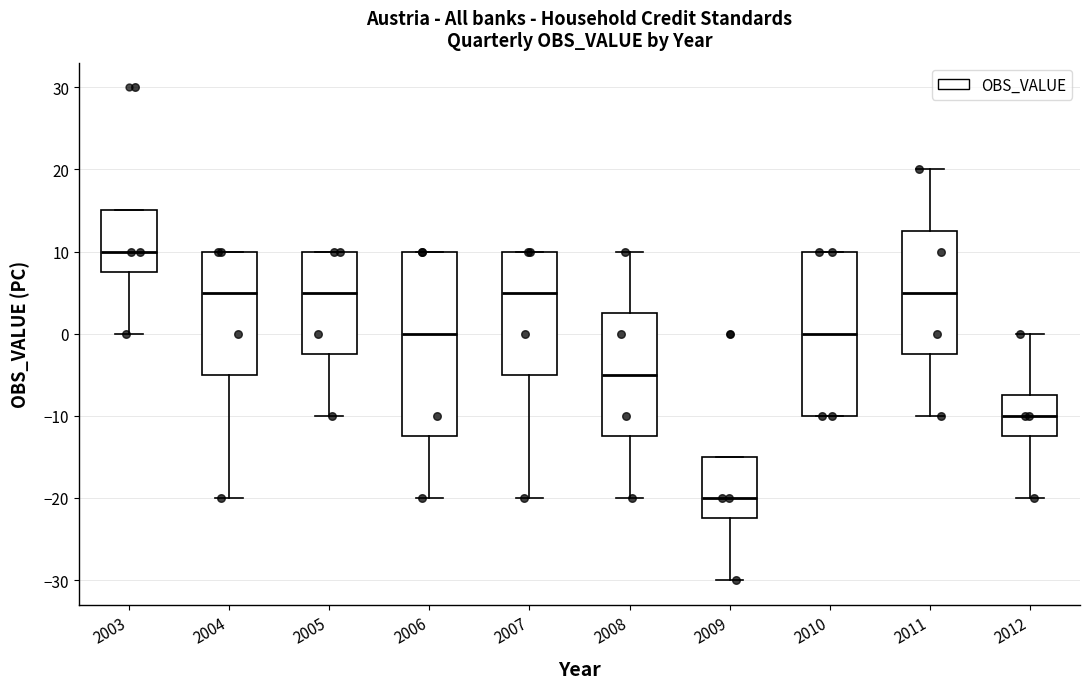

Where is the upper edge of the box at x = 2003 on the y-axis? The values are not printed on the chart, so give them approximately, as read against the axis.

15